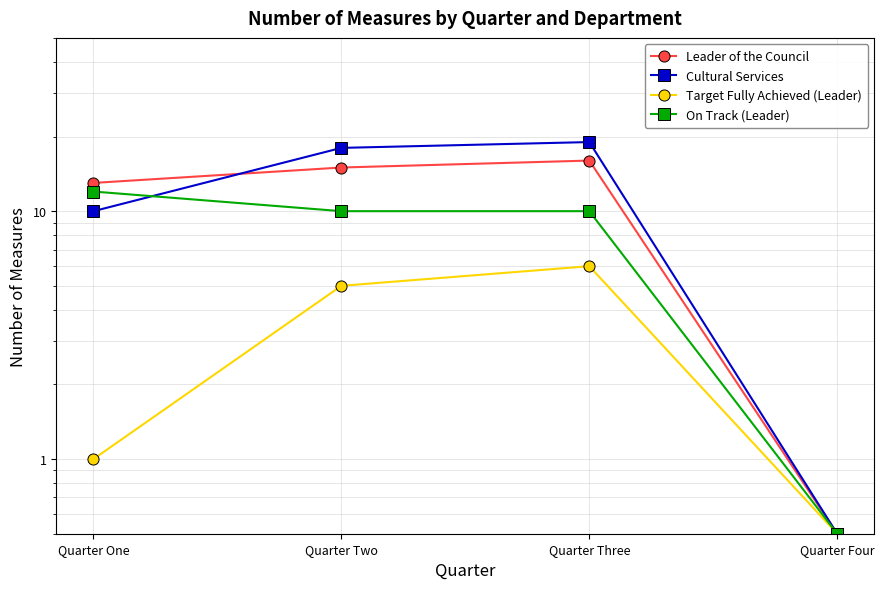

What is the label of the 1st point from the left?

Quarter One